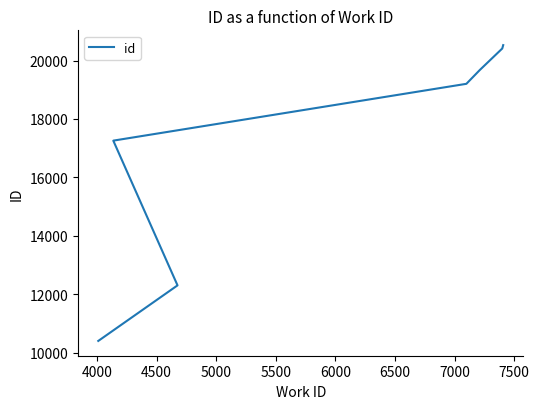

What is the value of the 4th point from the left?

19203